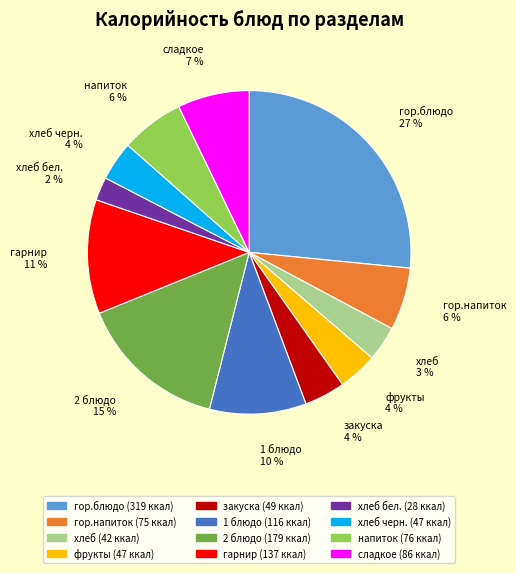

Which has a higher value, сладкое or гор.напиток?

сладкое